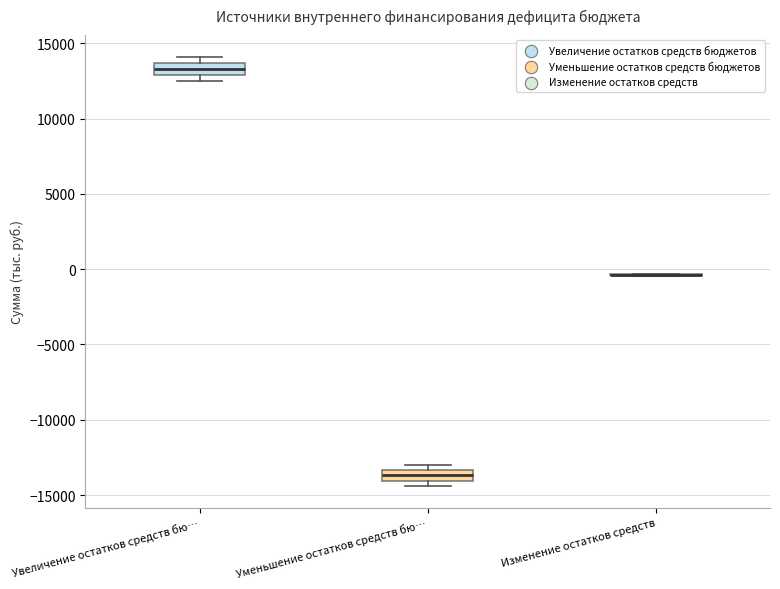

Where is the lower edge of the box for Уменьшение остатков средств бю… on the y-axis? The values are not printed on the chart, so give them approximately, as read against the axis.

-14000